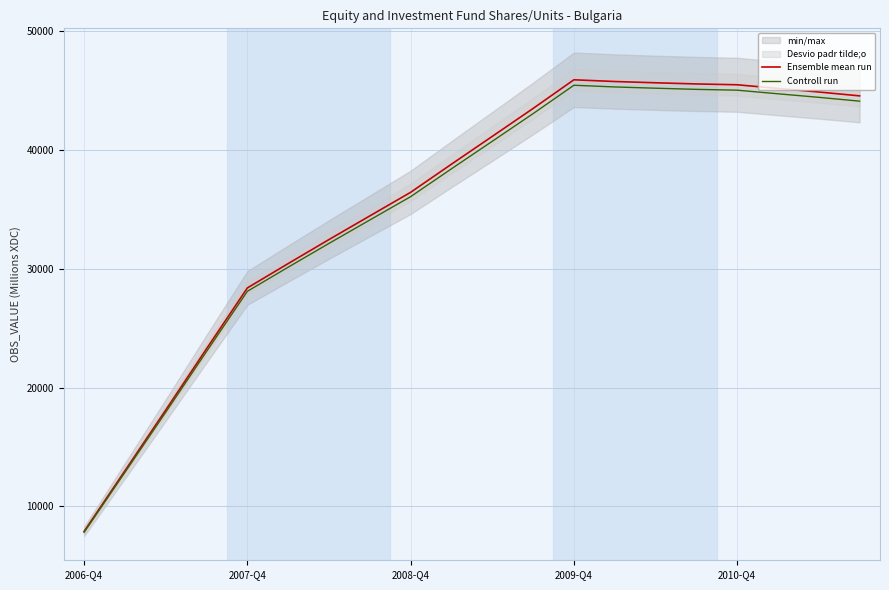

What is the difference between the second highest and second lowest values in the Ensemble mean run series?

32726.0